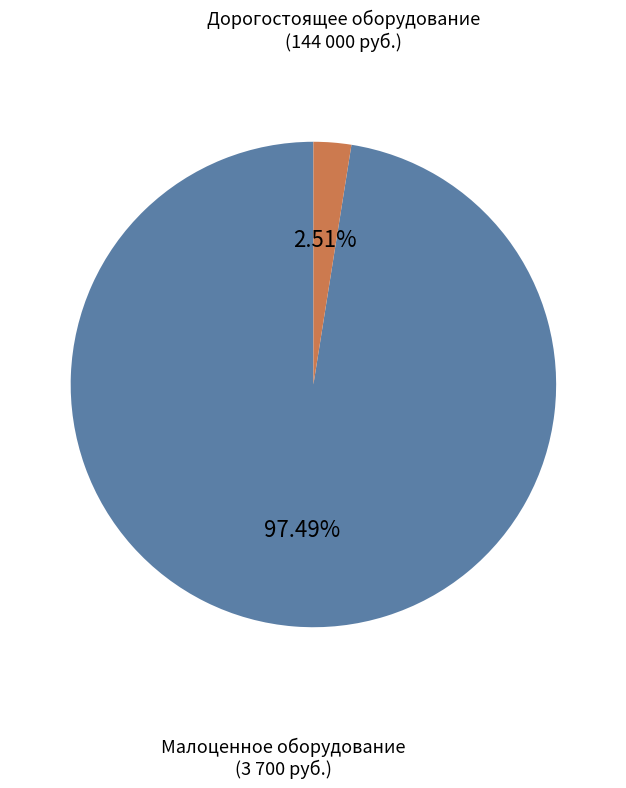

Does any single category account for the majority?

Yes